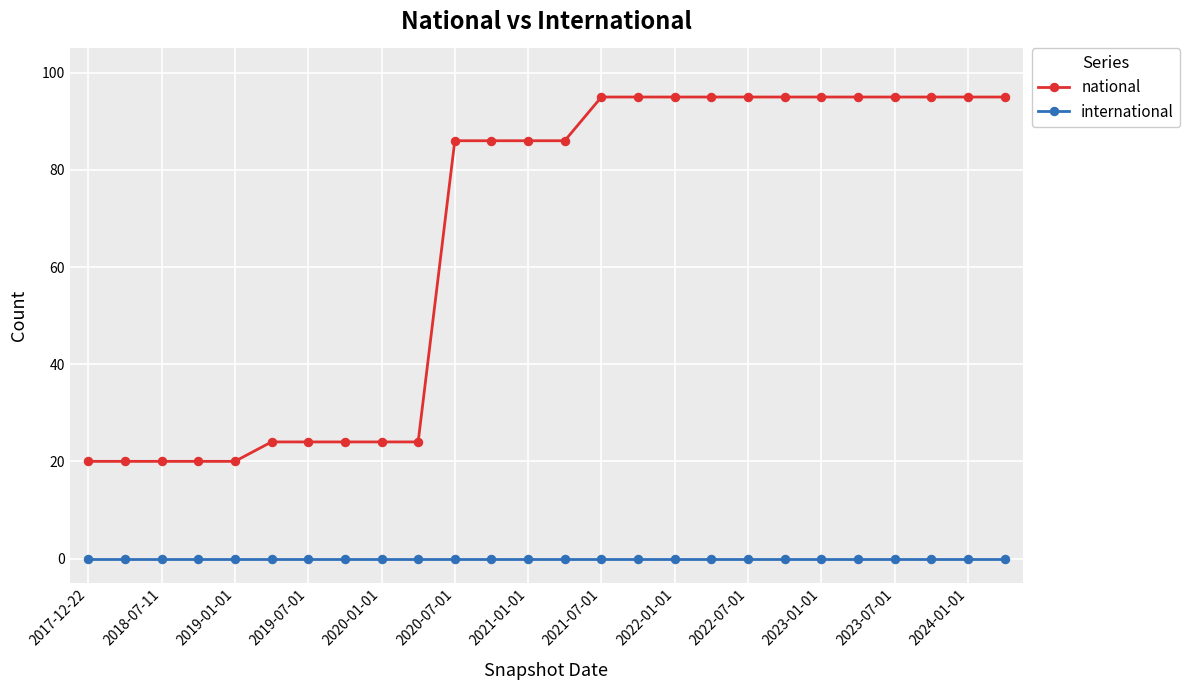

True or false: national and international cross at least once.

False